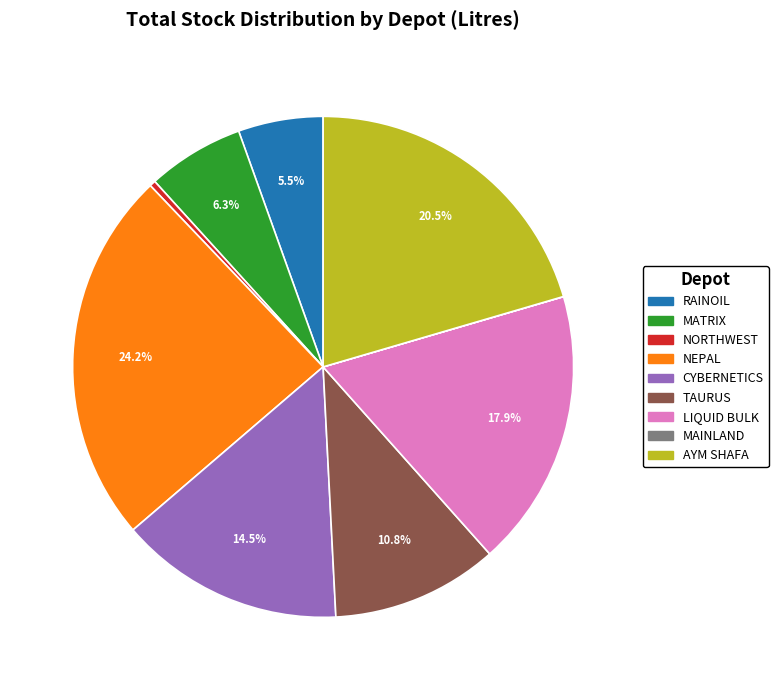

Do NORTHWEST and AYM SHAFA together represent more than half of the pie?

No